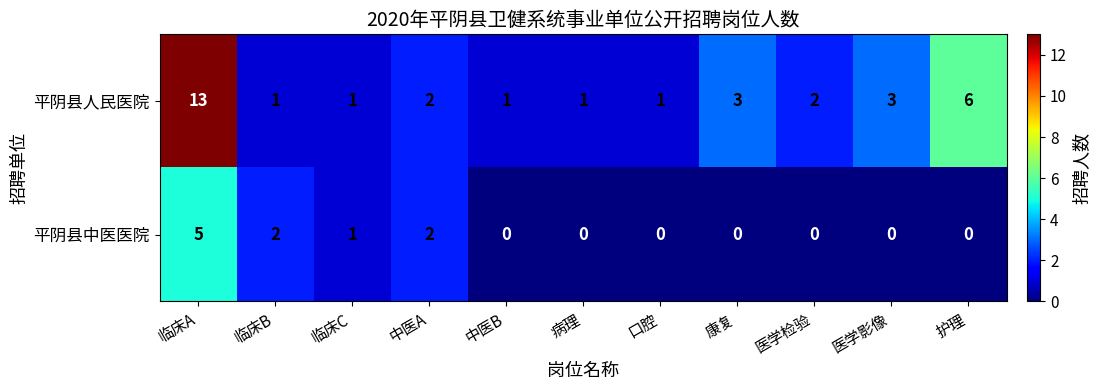

What is the difference between the highest and lowest values at 医学检验?

2